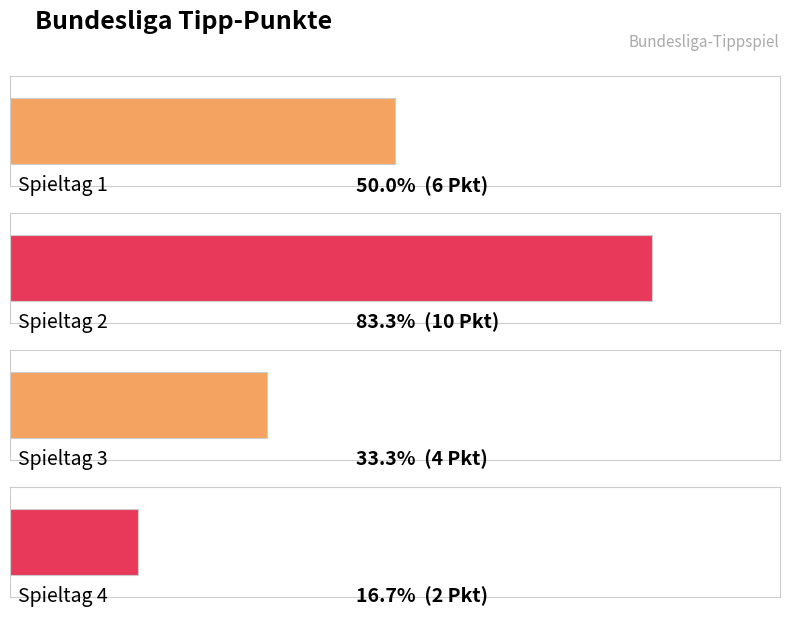

Is it true that the value at Spieltag 2 is 10?

True